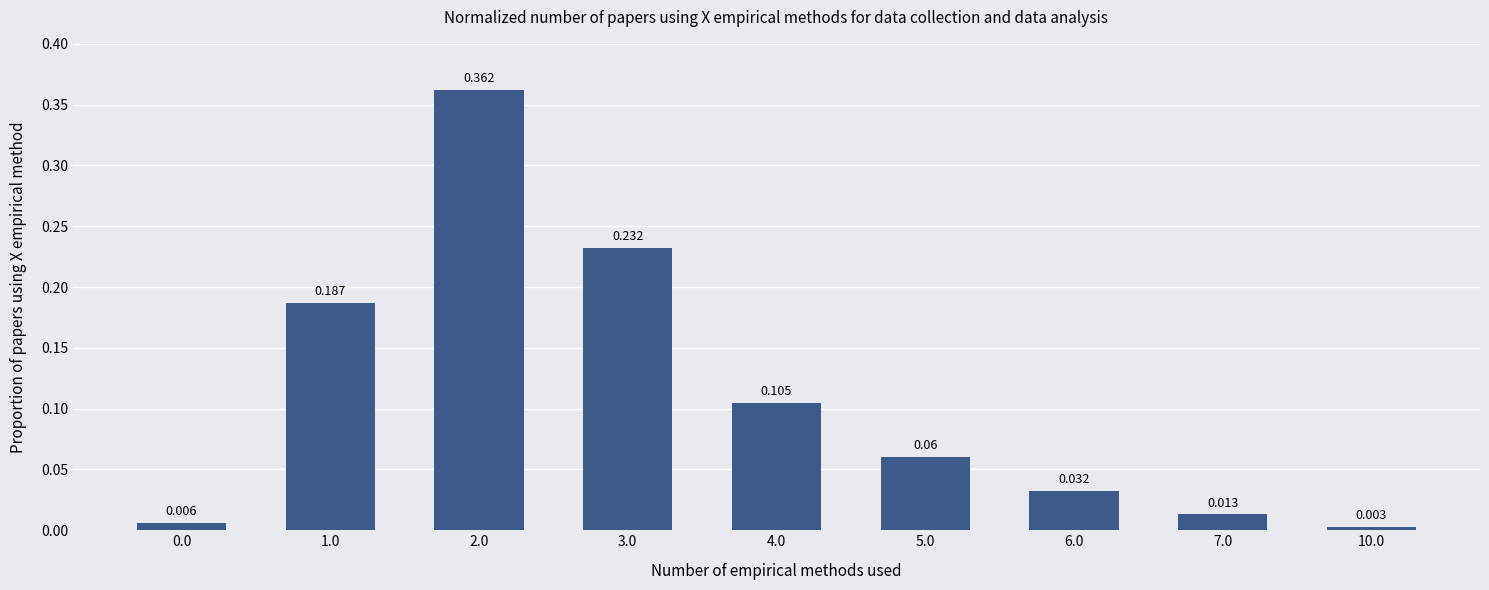

Are the bars grouped side by side (vs. stacked)?

No